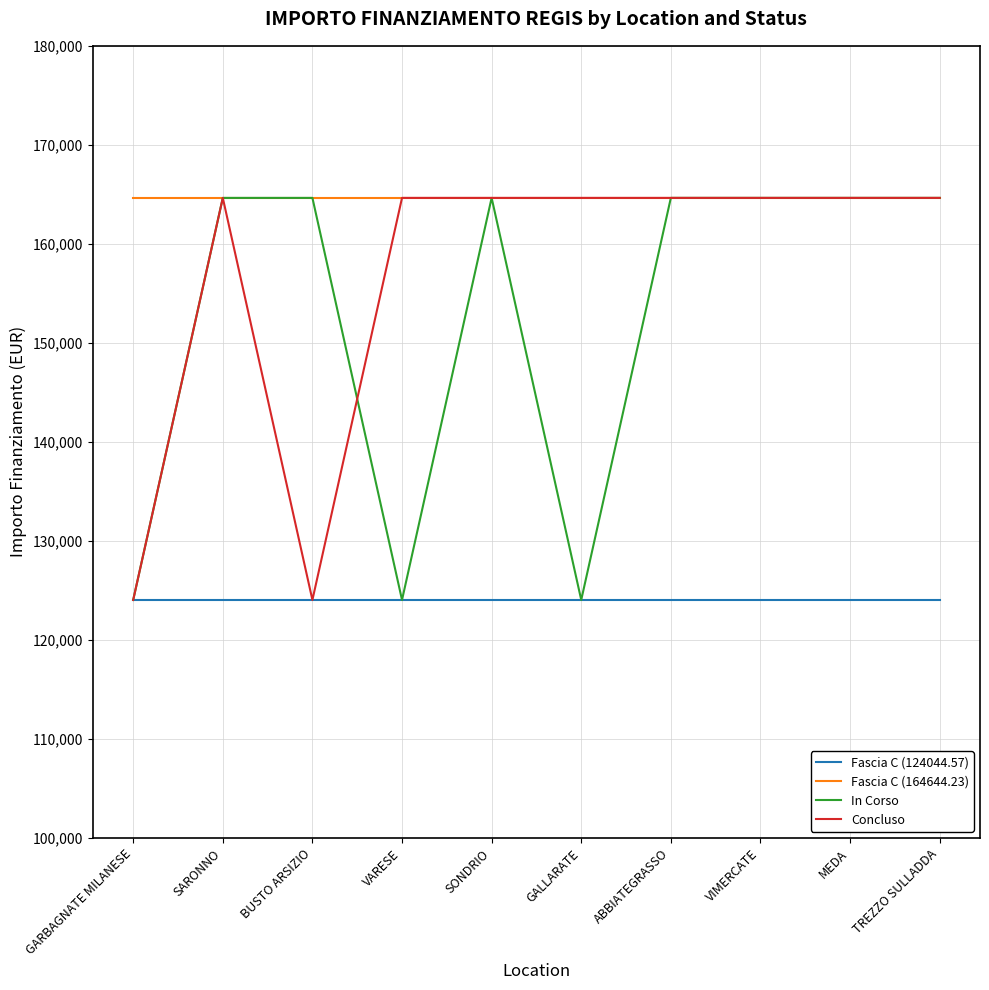

Reading left to right, list all the values displayed in this chart.

Fascia C (124044.57): 124044.6	124044.6	124044.6	124044.6	124044.6	124044.6	124044.6	124044.6	124044.6	124044.6
Fascia C (164644.23): 164644.2	164644.2	164644.2	164644.2	164644.2	164644.2	164644.2	164644.2	164644.2	164644.2
In Corso: 124044.6	164644.2	164644.2	124044.6	164644.2	124044.6	164644.2	164644.2	164644.2	164644.2
Concluso: 124044.6	164644.2	124044.6	164644.2	164644.2	164644.2	164644.2	164644.2	164644.2	164644.2